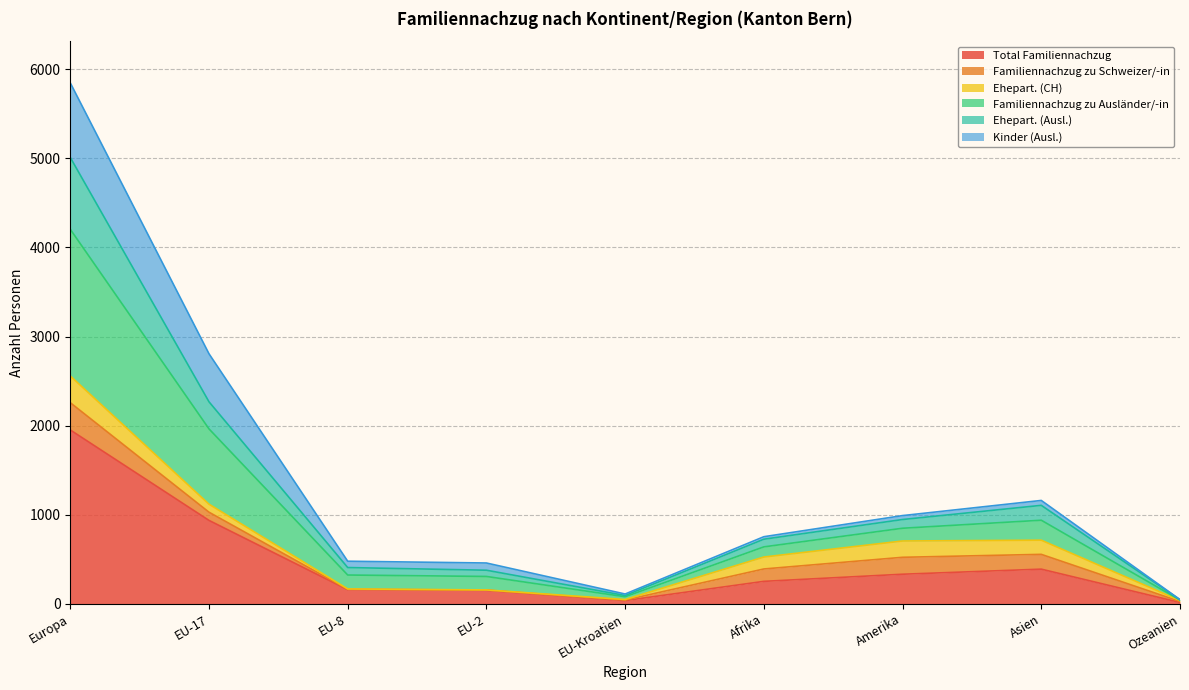

What is the maximum value for Total Familiennachzug?

1952